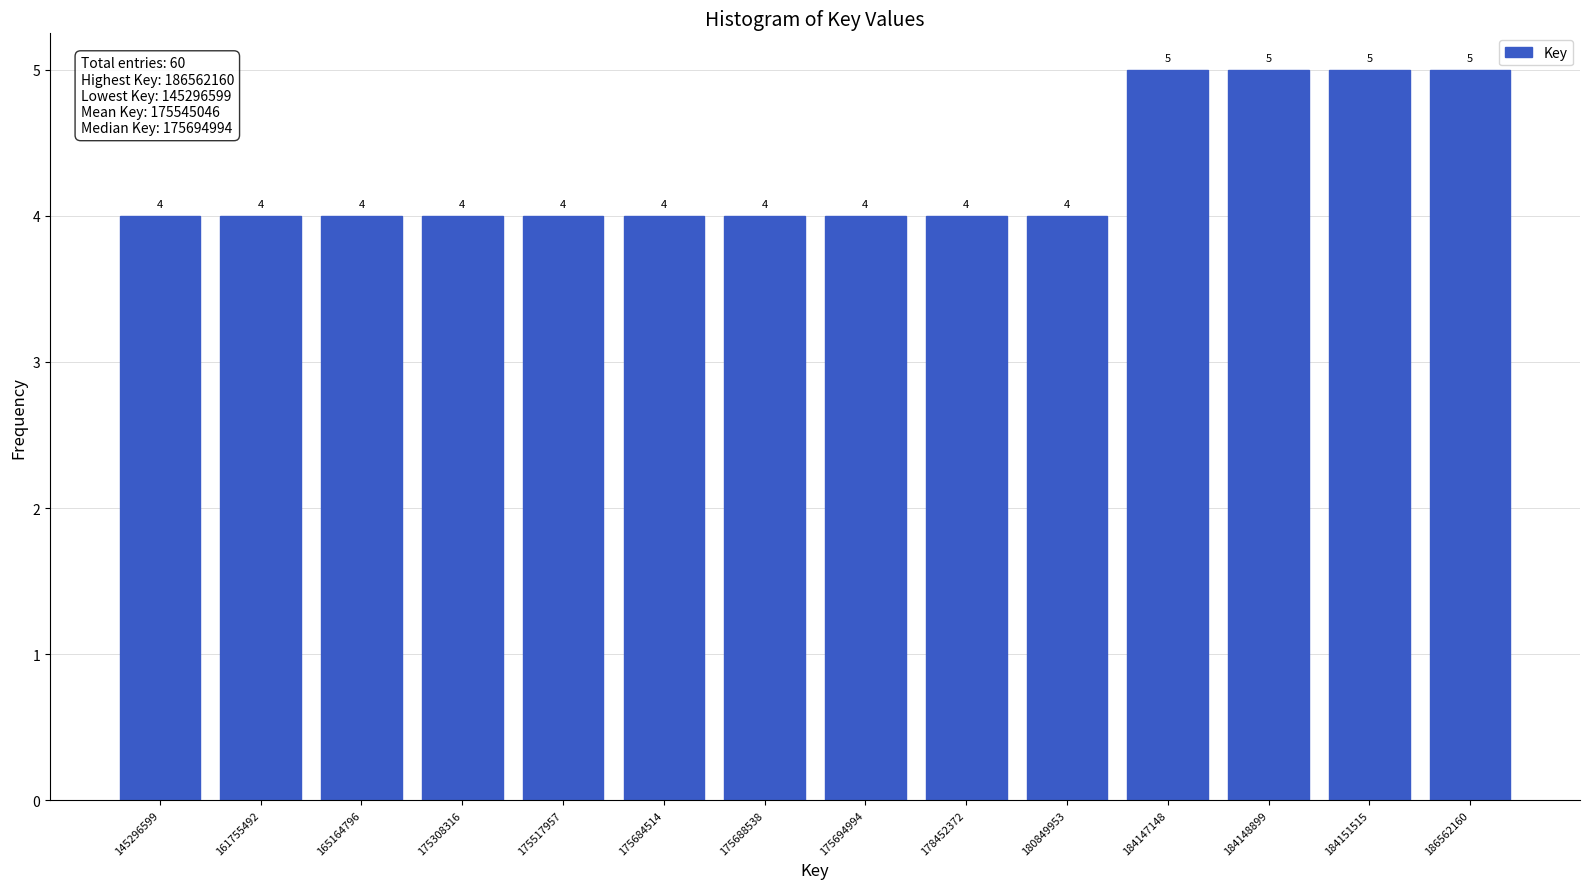

Reading right to left, extract all data points from this chart.

186562160=5	184151515=5	184148899=5	184147148=5	180849953=4	178452372=4	175694994=4	175688538=4	175684514=4	175517957=4	175308316=4	165164796=4	161755492=4	145296599=4